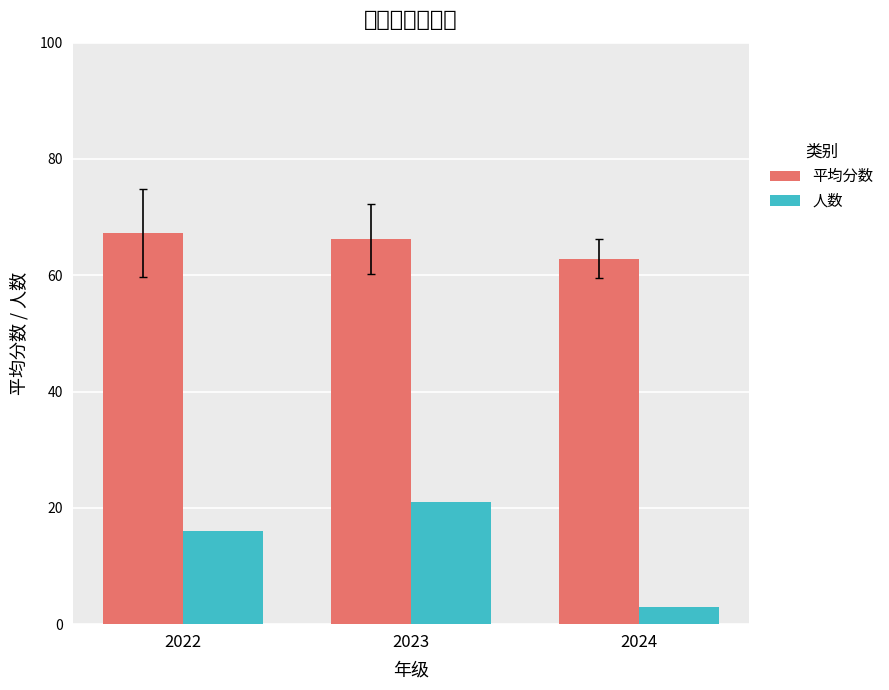

What is the value of the 人数 bar at the 1st from the left?

16.0